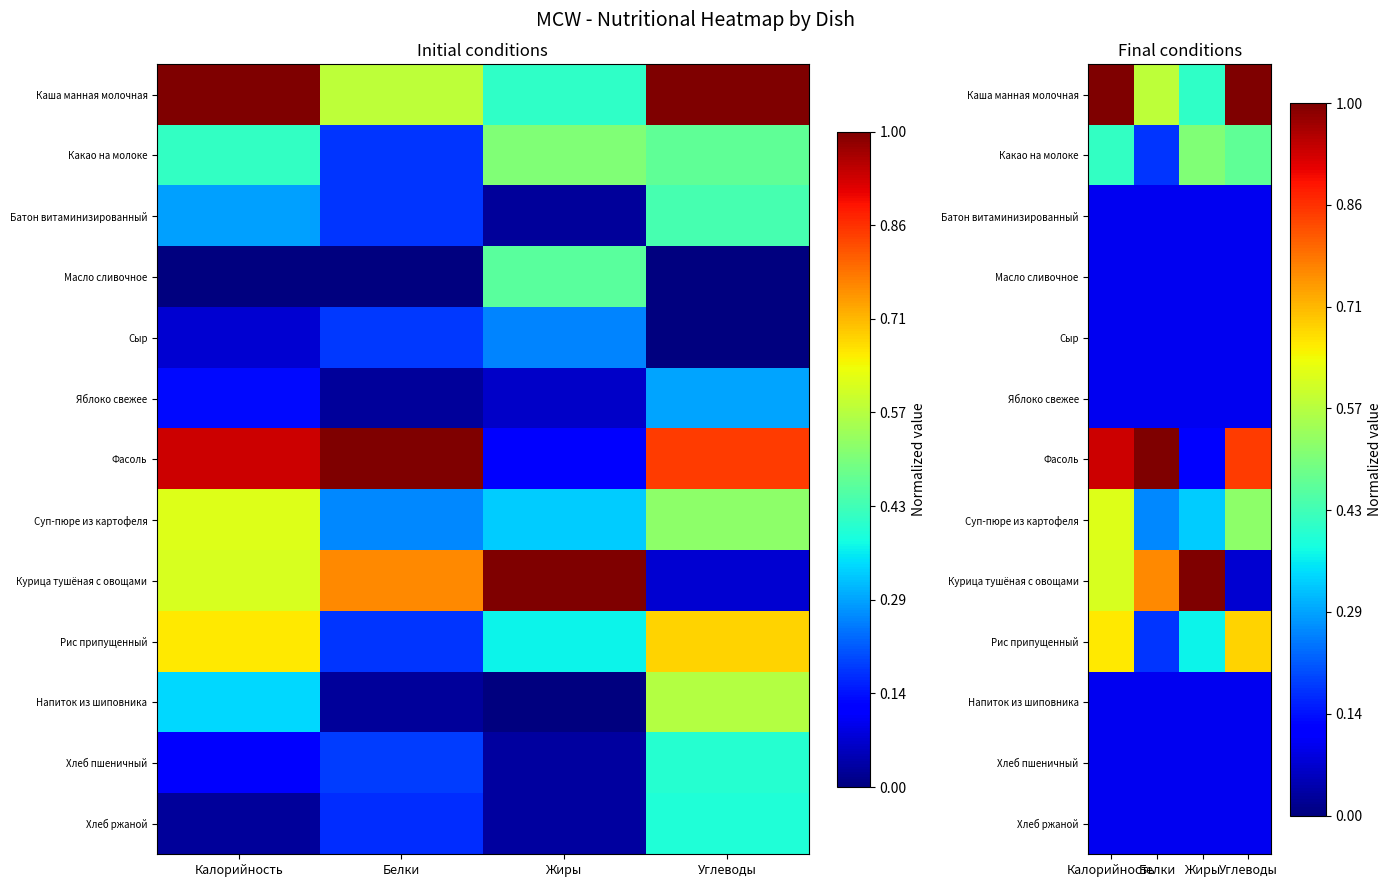

Is it true that Какао на молоке equals 0.7 at Калорийность?

False